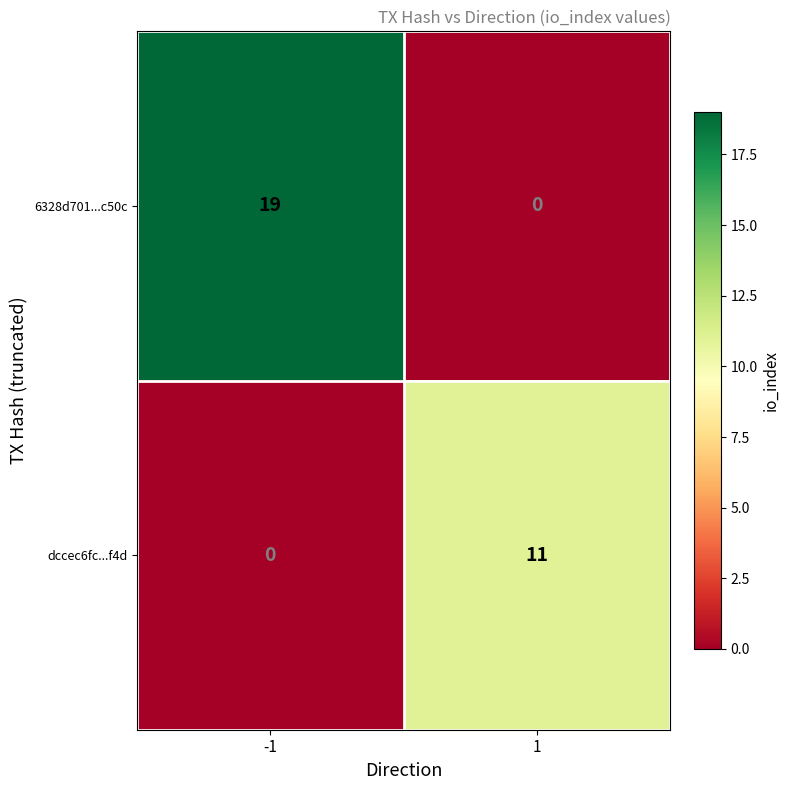

Rank the series by their average value, from lowest to highest.

dccec6fc...f4d, 6328d701...c50c